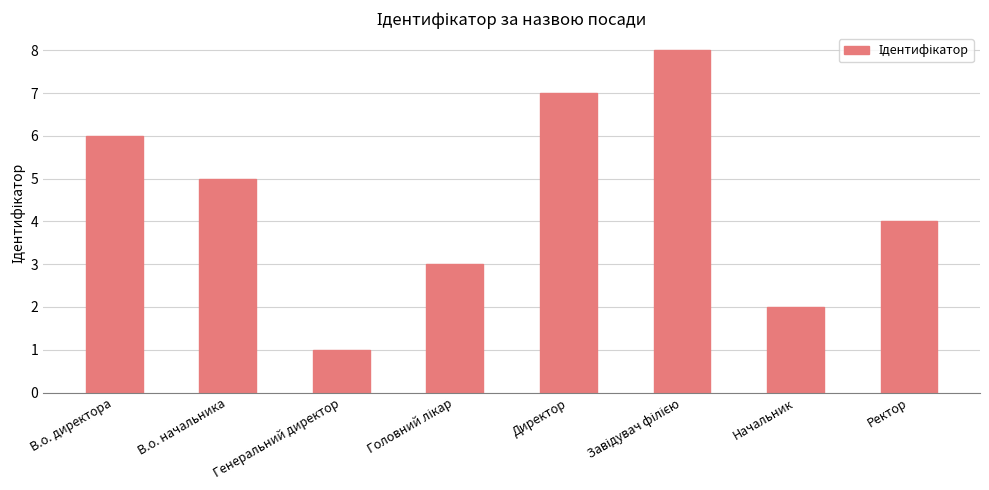

What is the difference between the second highest and second lowest values?

5